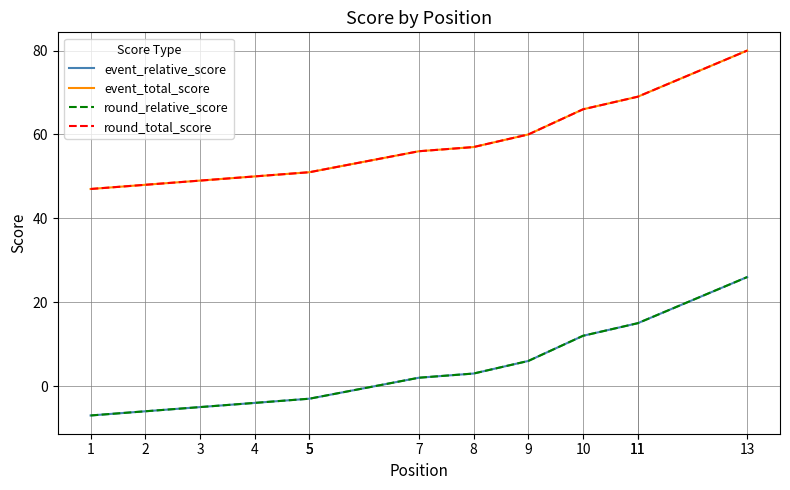

Does the chart have visible grid lines?

Yes